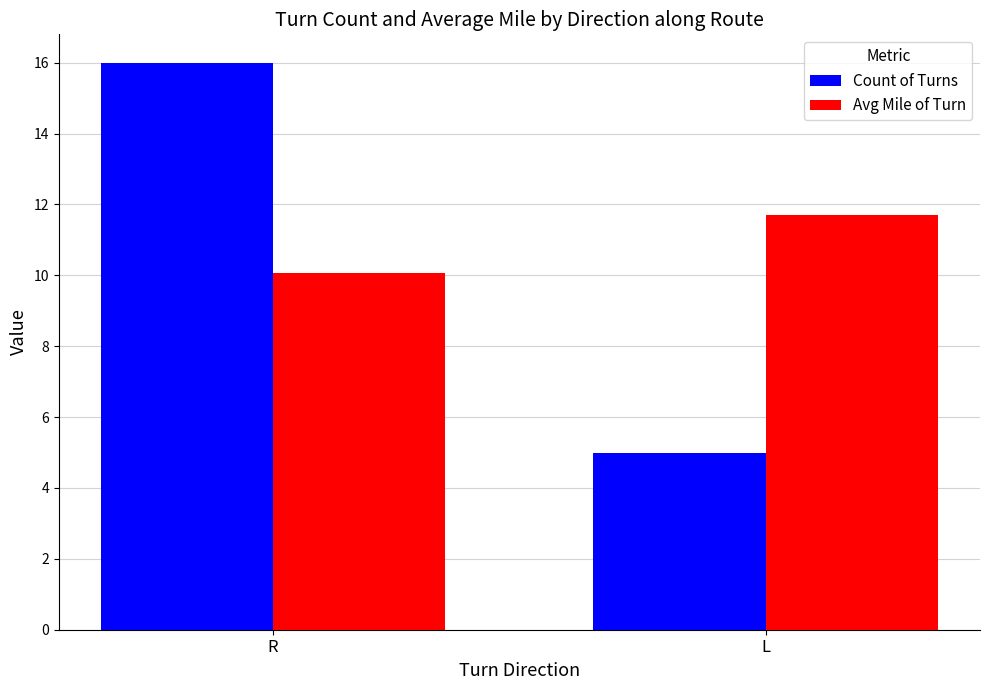

Rank the series by their average value, from lowest to highest.

Count of Turns, Avg Mile of Turn